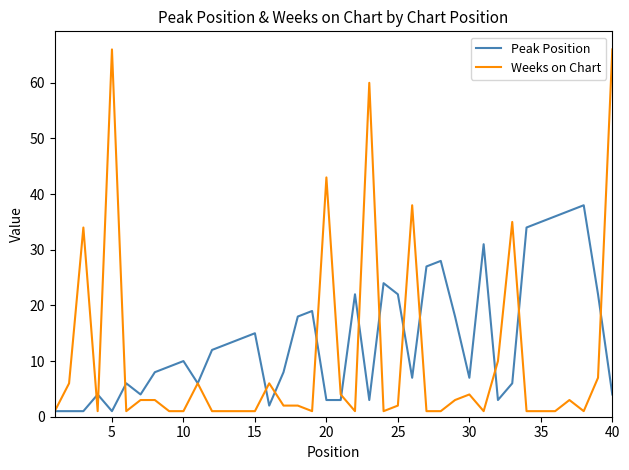

List the series in order of their peak value, lowest first.

Peak Position, Weeks on Chart